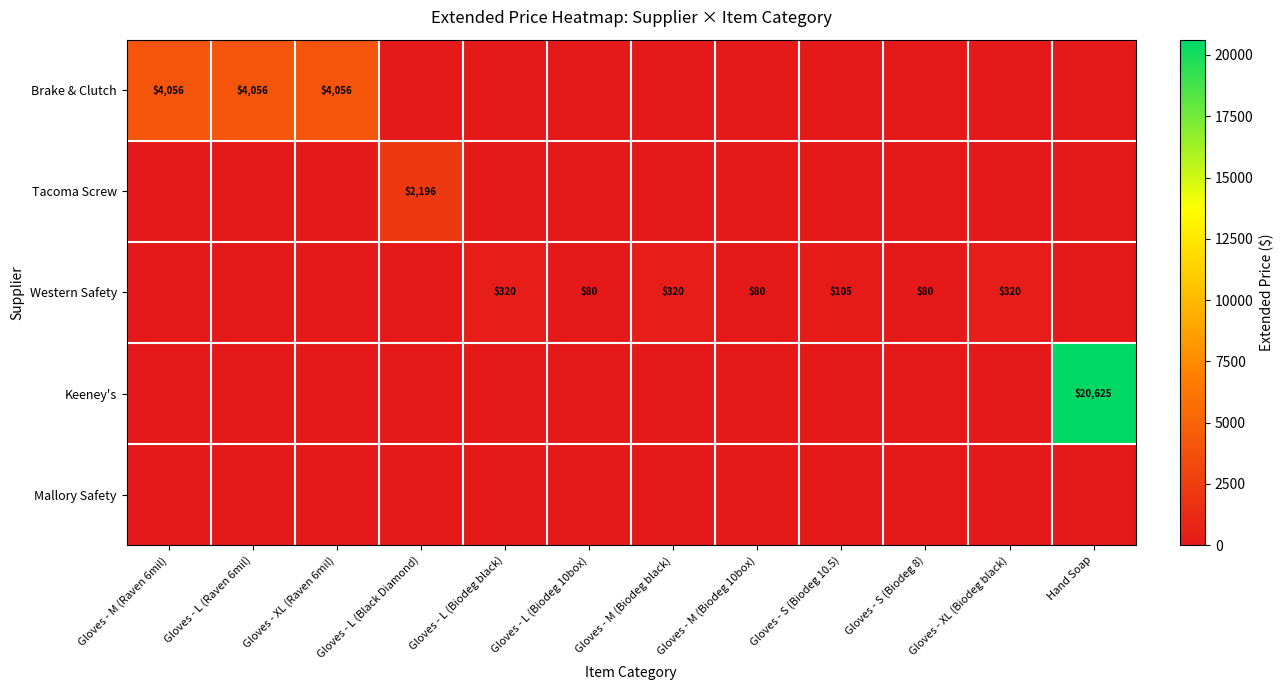

True or false: Brake & Clutch has a value of 4056 at Gloves - L (Raven 6mil).

True